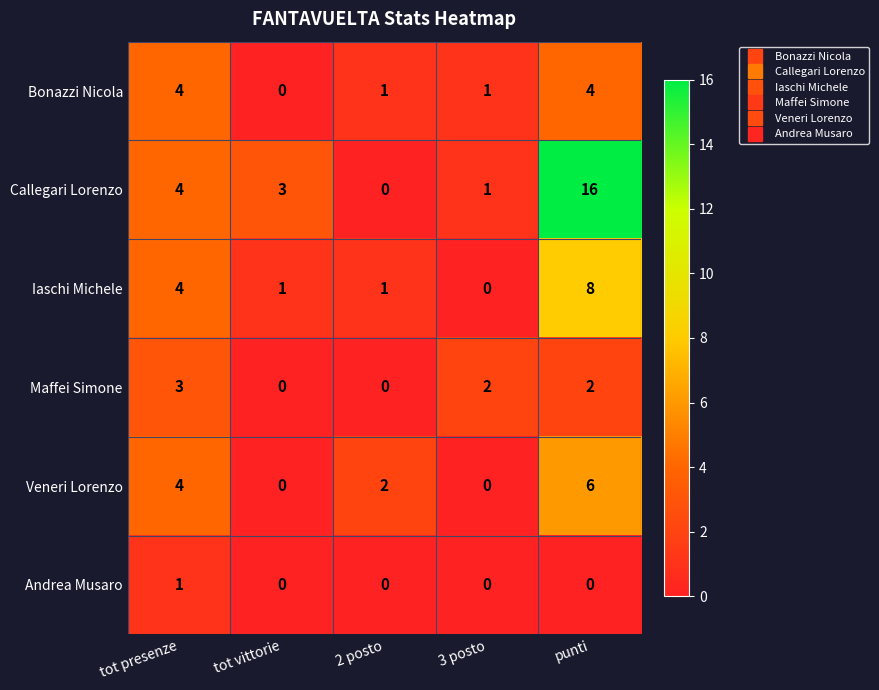

At which category is the sum across all series the highest?

punti